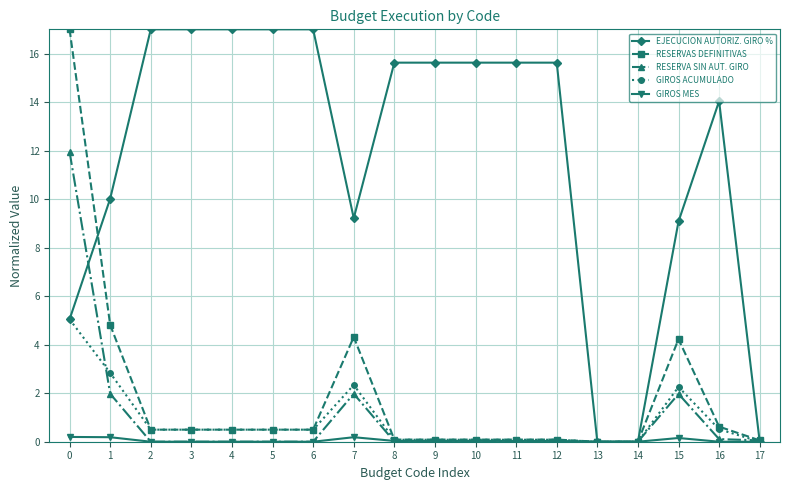

What is the difference between the RESERVA SIN AUT. GIRO values at 5 and 15?

2.0